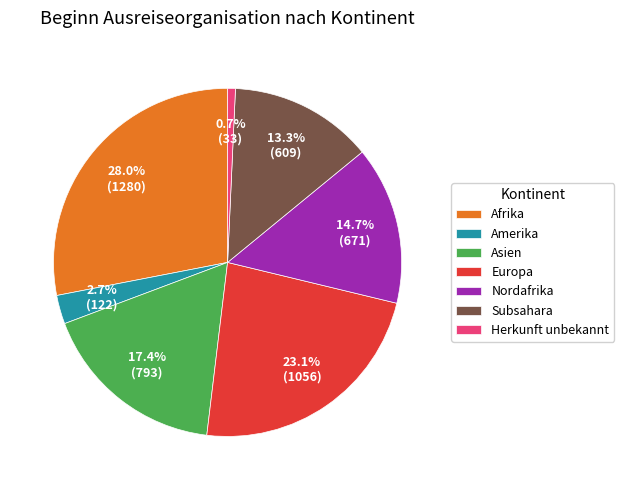

Which has a higher value, Afrika or Amerika?

Afrika